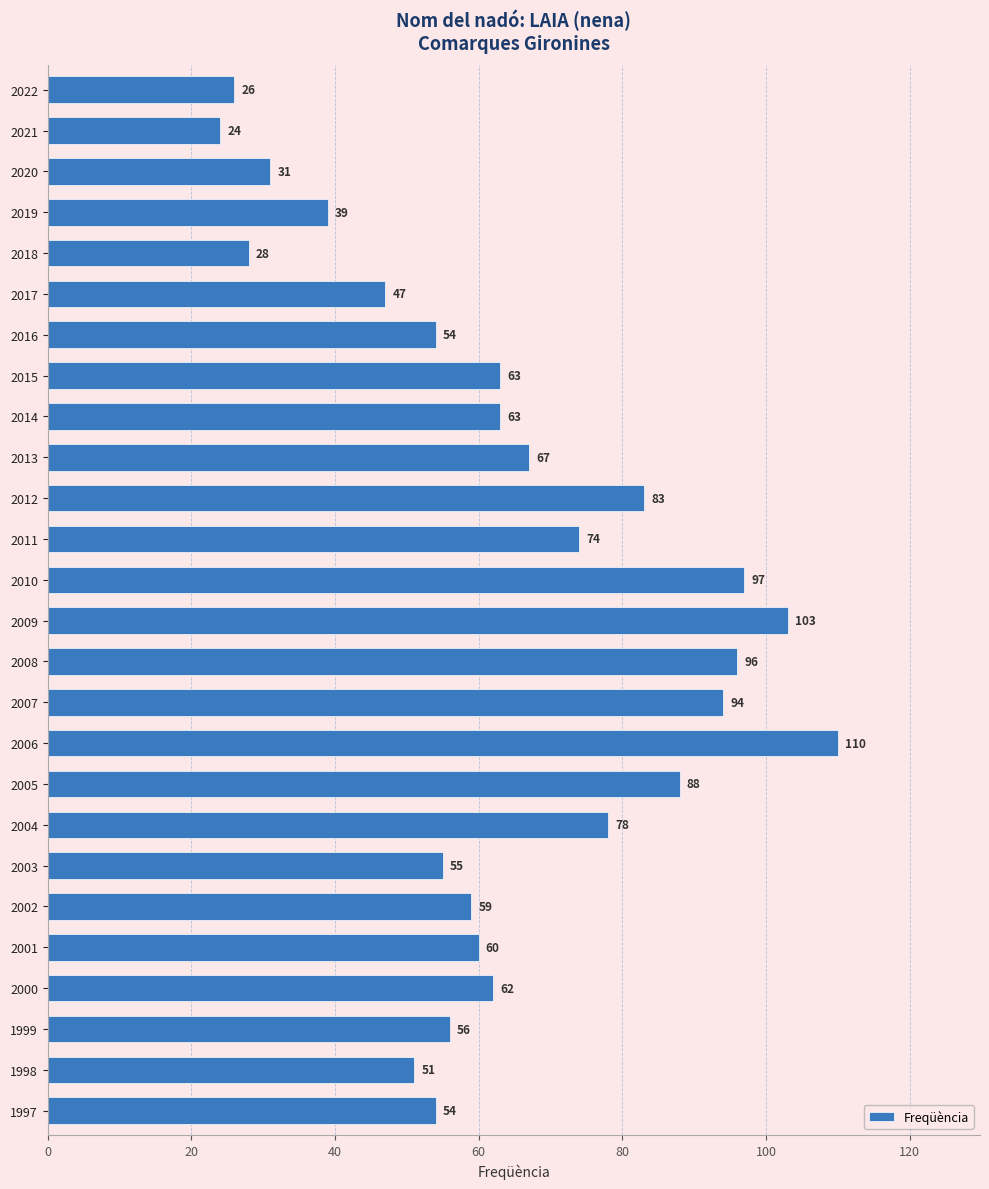

Is it true that the value at 2015 is 63?

True